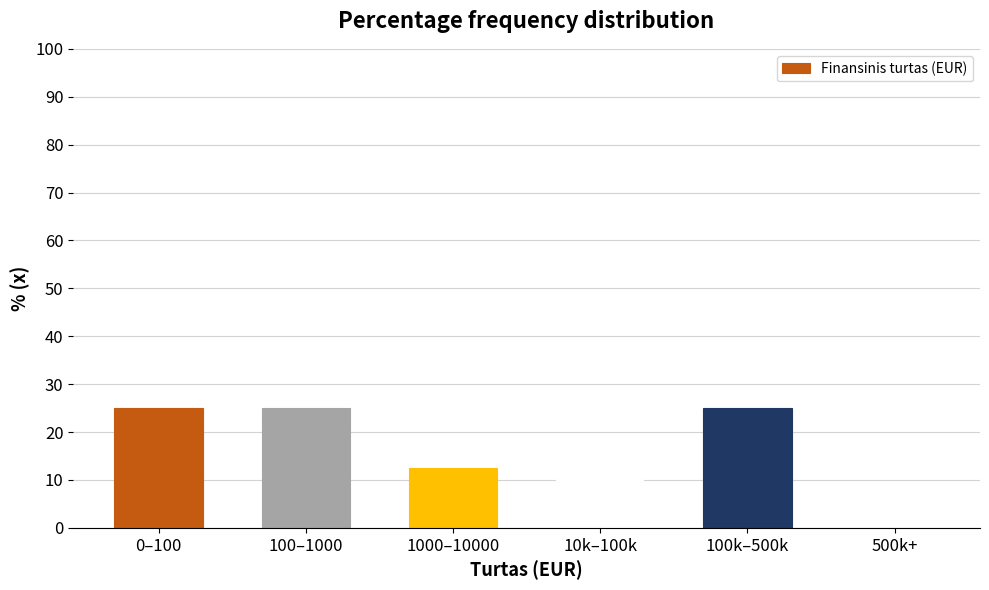

Reading left to right, what are all the values shown in this chart?

0–100=25.0	100–1000=25.0	1000–10000=12.5	10k–100k=12.5	100k–500k=25.0	500k+=0.0